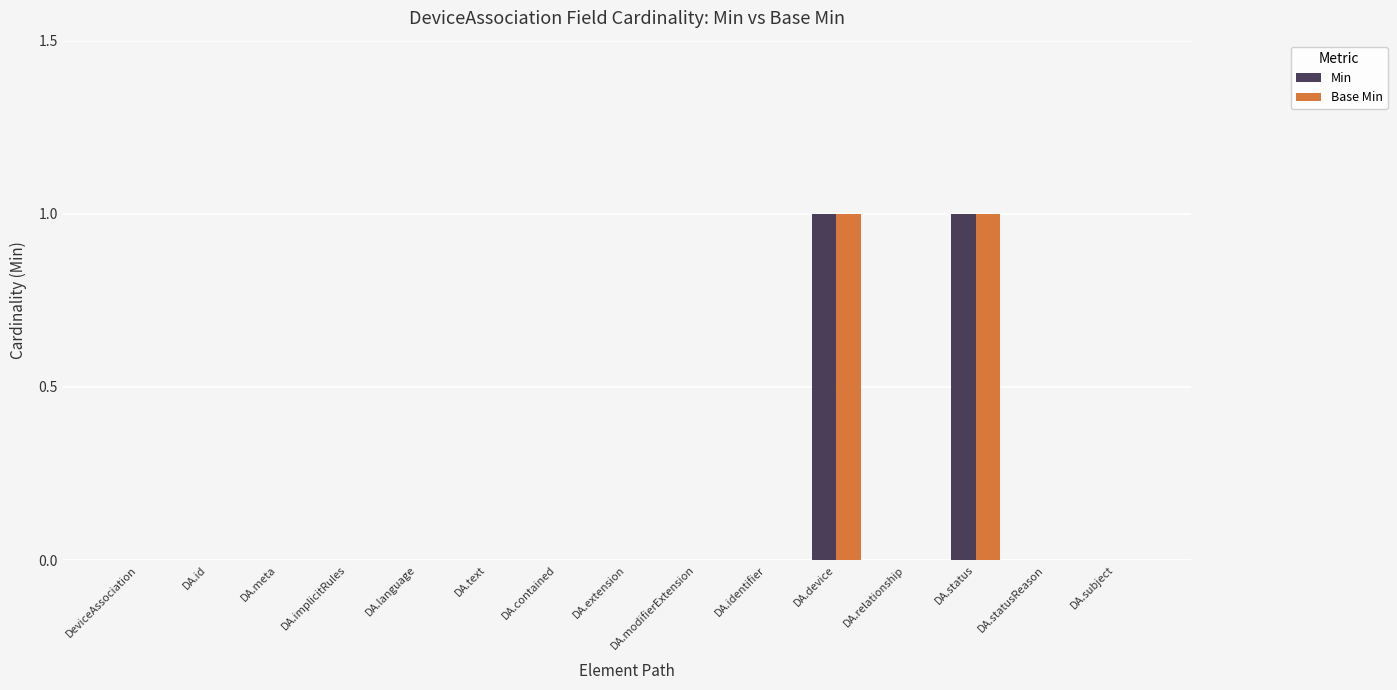

Are the bars grouped side by side (vs. stacked)?

Yes